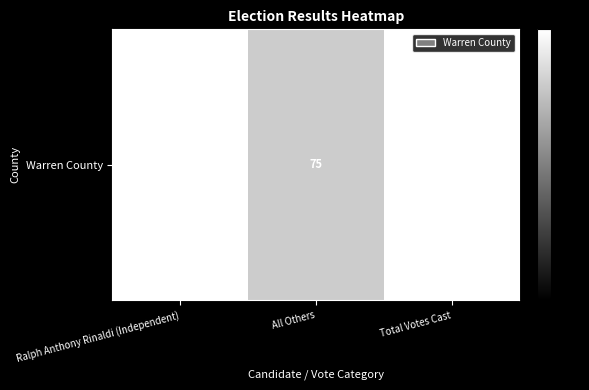

Reading left to right, what are all the values shown in this chart?

Ralph Anthony Rinaldi (Independent)=-0.2	All Others=-14.1	Total Votes Cast=0.0